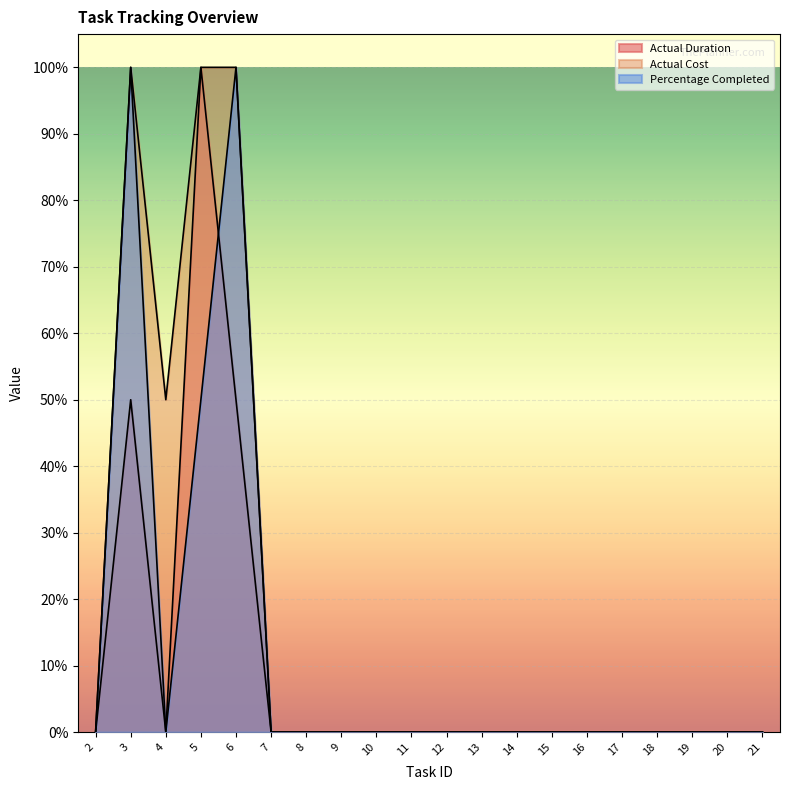

Between 11 and 15, which series saw the biggest shift?

Actual Duration